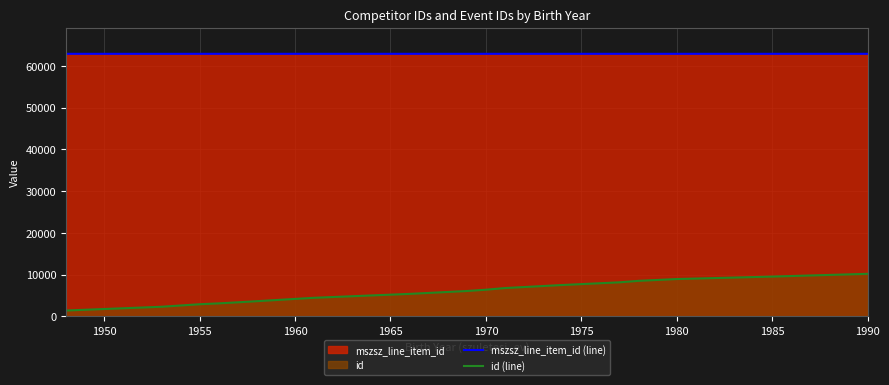

True or false: id (line) and mszsz_line_item_id (line) cross at least once.

False